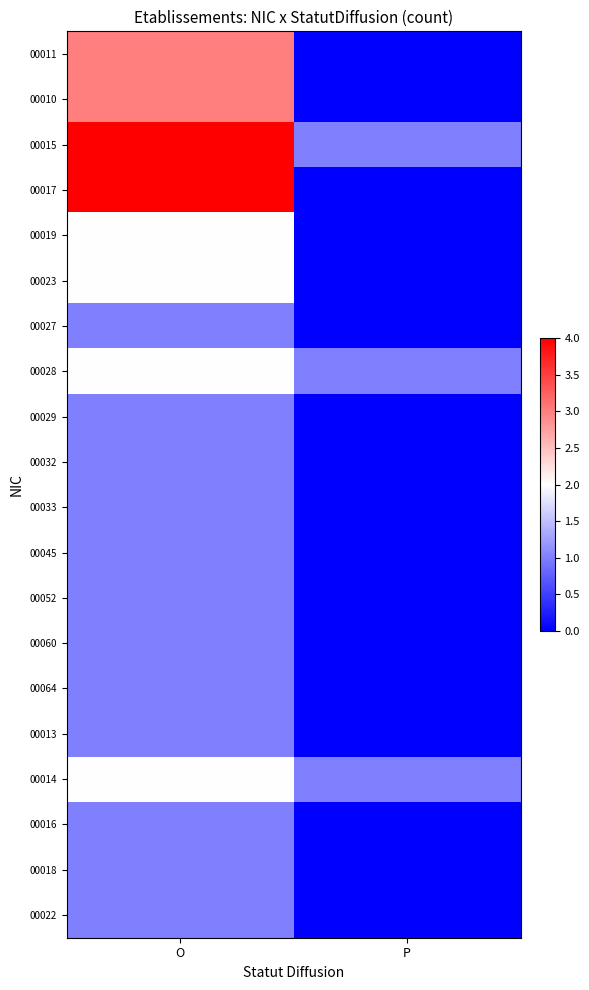

Reading right to left, list all the values displayed in this chart.

00011: P=0	O=3
00010: P=0	O=3
00015: P=1	O=4
00017: P=0	O=4
00019: P=0	O=2
00023: P=0	O=2
00027: P=0	O=1
00028: P=1	O=2
00029: P=0	O=1
00032: P=0	O=1
00033: P=0	O=1
00045: P=0	O=1
00052: P=0	O=1
00060: P=0	O=1
00064: P=0	O=1
00013: P=0	O=1
00014: P=1	O=2
00016: P=0	O=1
00018: P=0	O=1
00022: P=0	O=1